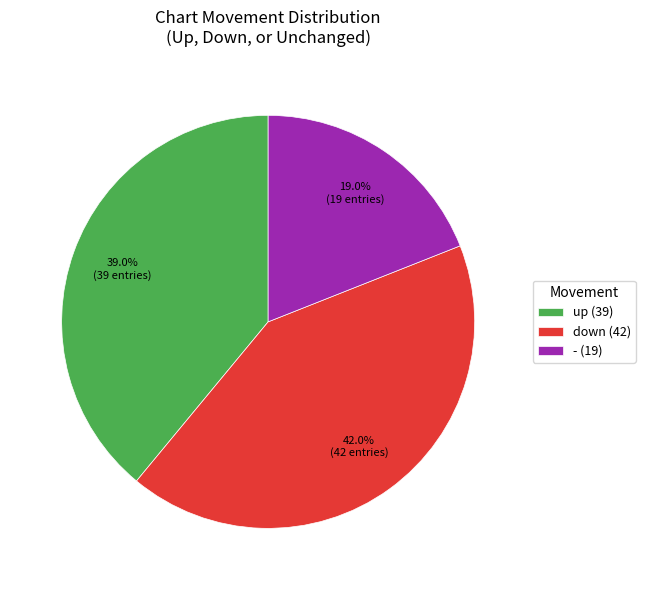

To the nearest percent, what portion does down represent?

42%